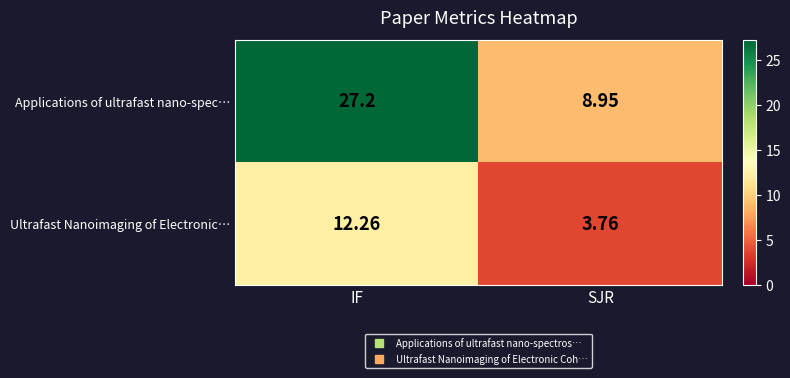

How many series are shown in this chart?

2